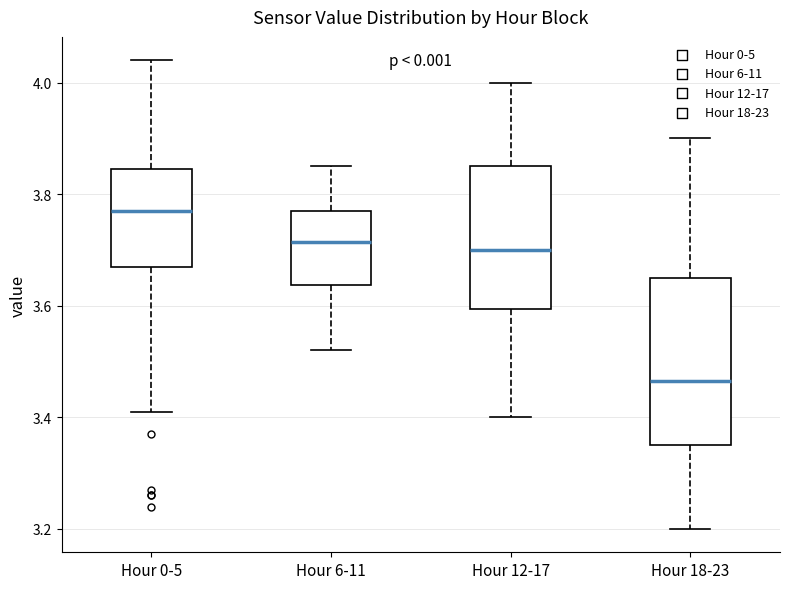

Which box's median line is the lowest?

Hour 18-23